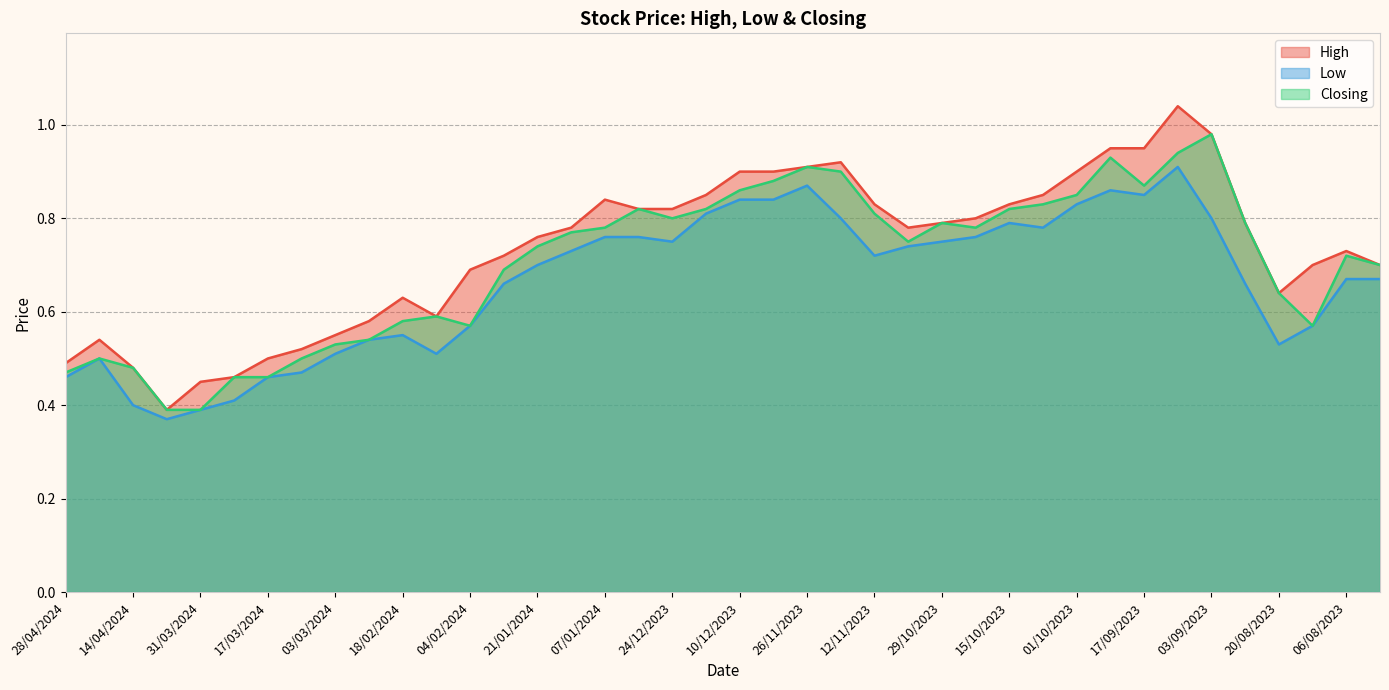

True or false: Closing and High intersect in this chart.

False